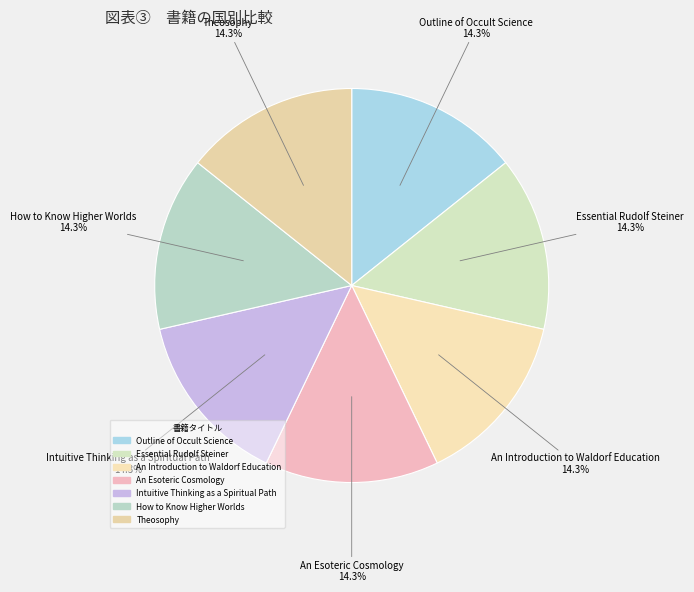

What is the ratio of the value at Intuitive Thinking as a Spiritual Path to the value at Outline of Occult Science?

1.0